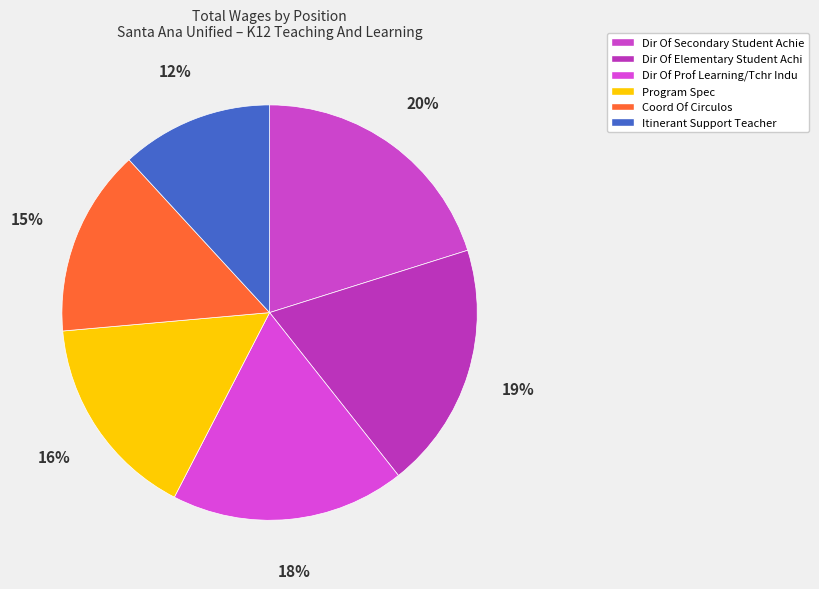

To the nearest percent, what percentage of the pie is Dir Of Secondary Student Achie?

20%